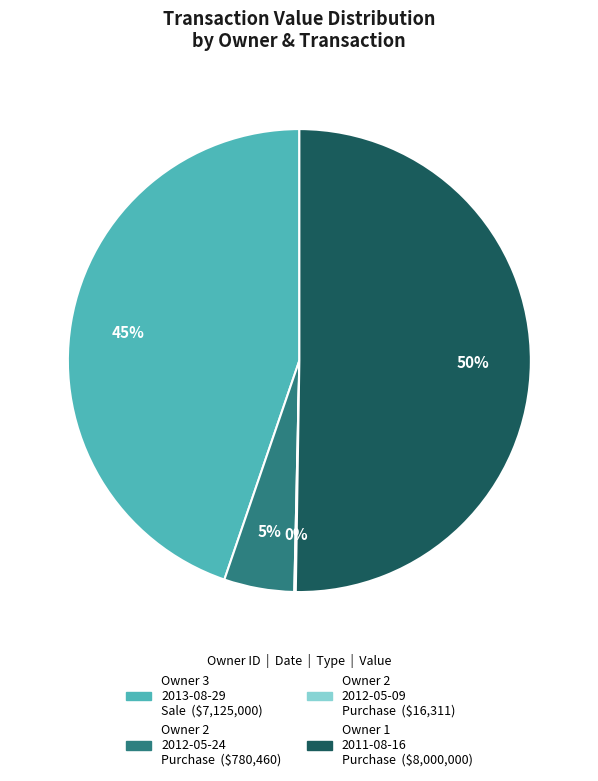

To the nearest percent, what is the average slice percentage?

25%